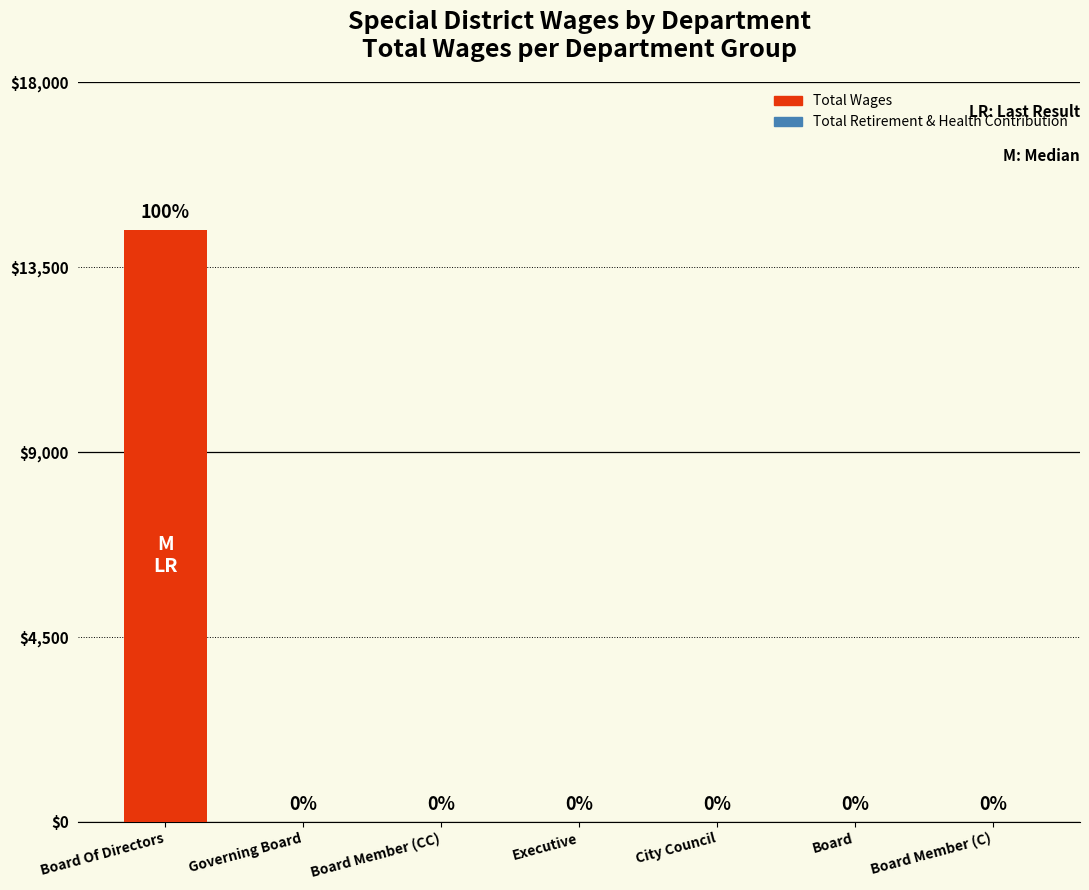

What is the sum of all values?

14400